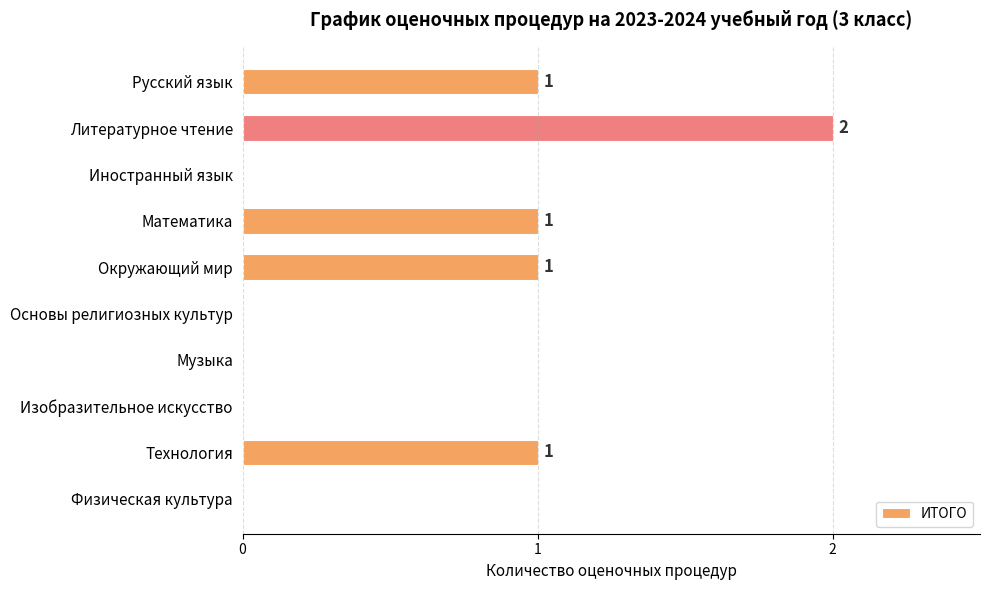

What is the greatest value displayed?

2